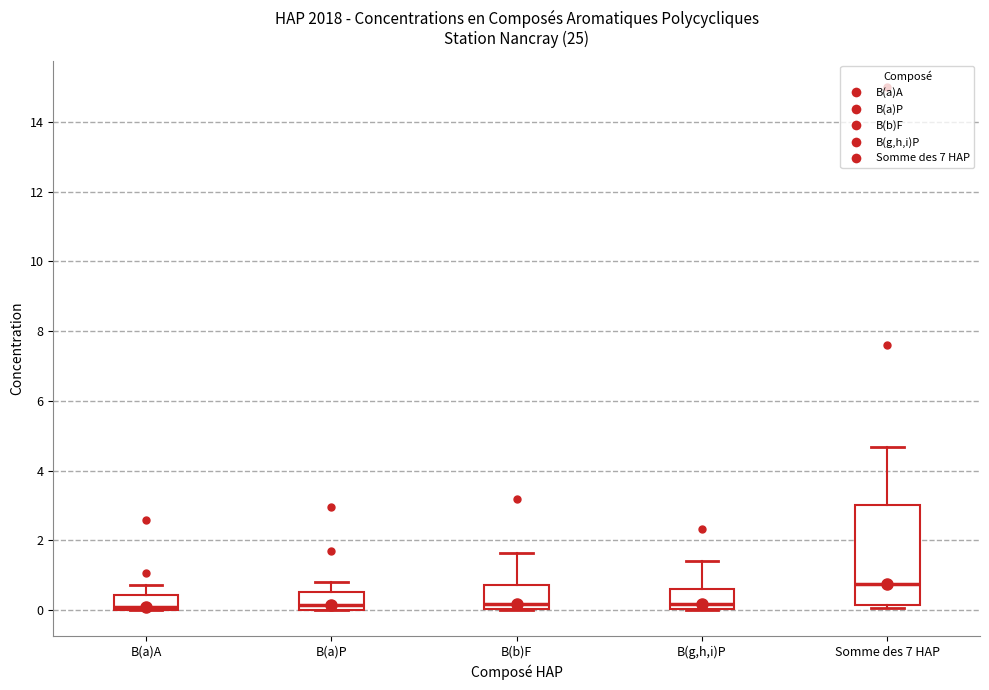

Reading left to right, transcribe this box plot: for each box, give where its median line is, the range the box spans, and where its two whiskers end, as read against the y-axis. The values are not printed on the chart, so give them approximately, as read against the axis.

B(a)A: median 0.0 (just above the box's lower edge), box 0.0 to 0.4, whiskers 0.0 to 0.8
B(a)P: median 0.2, box 0.0 to 0.6, whiskers 0.0 to 0.8
B(b)F: median 0.2, box 0.0 to 0.8, whiskers 0.0 to 1.6
B(g,h,i)P: median 0.2, box 0.0 to 0.6, whiskers 0.0 to 1.4
Somme des 7 HAP: median 0.8, box 0.2 to 3.0, whiskers 0.0 to 4.6